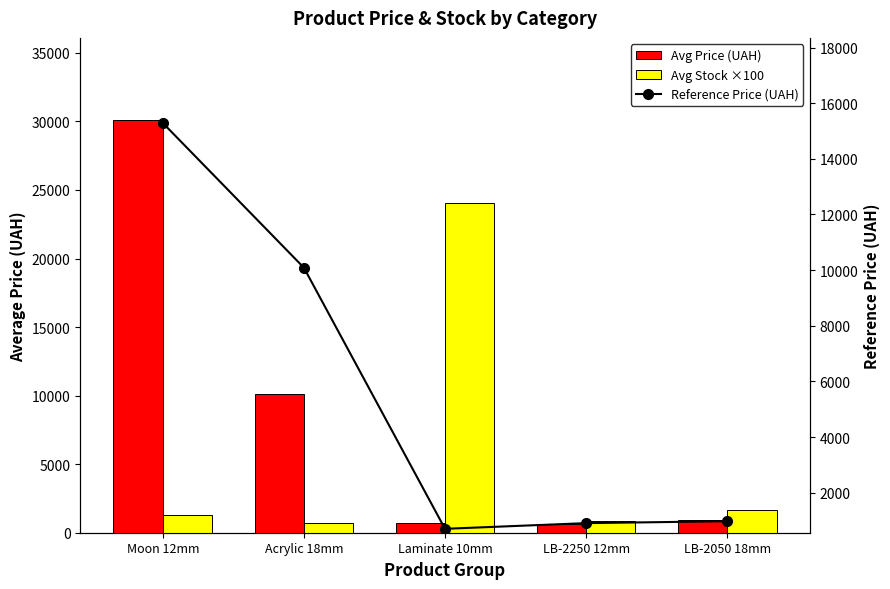

List the labels in order of Avg Stock ×100 value, largest first.

Laminate 10mm, LB-2050 18mm, Moon 12mm, LB-2250 12mm, Acrylic 18mm